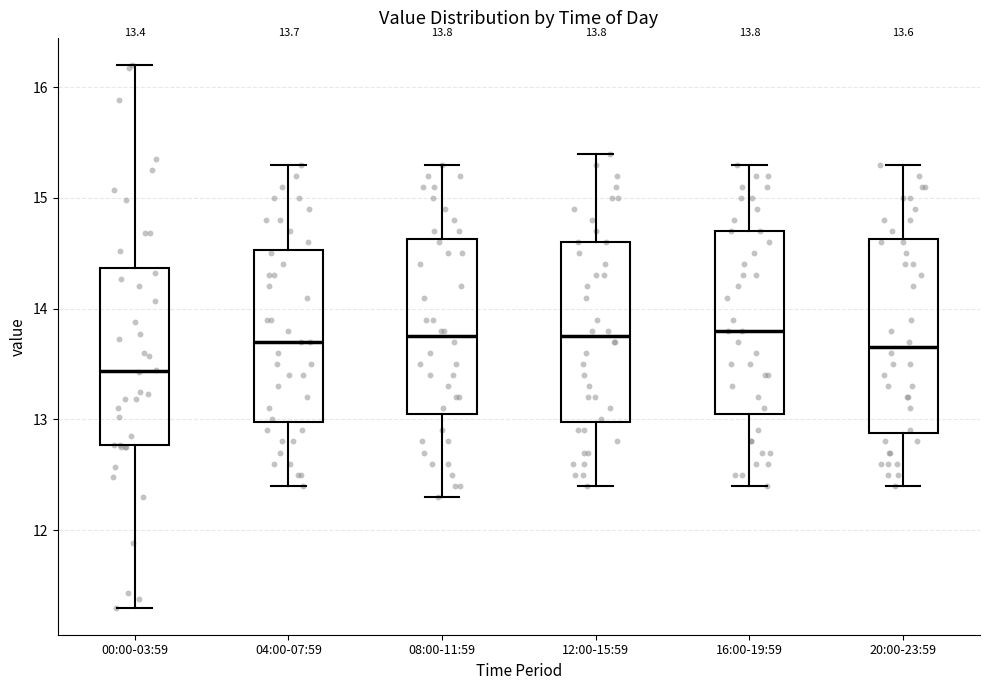

Comparing the boxes themselves (not the whiskers), which one is the tallest?

20:00-23:59